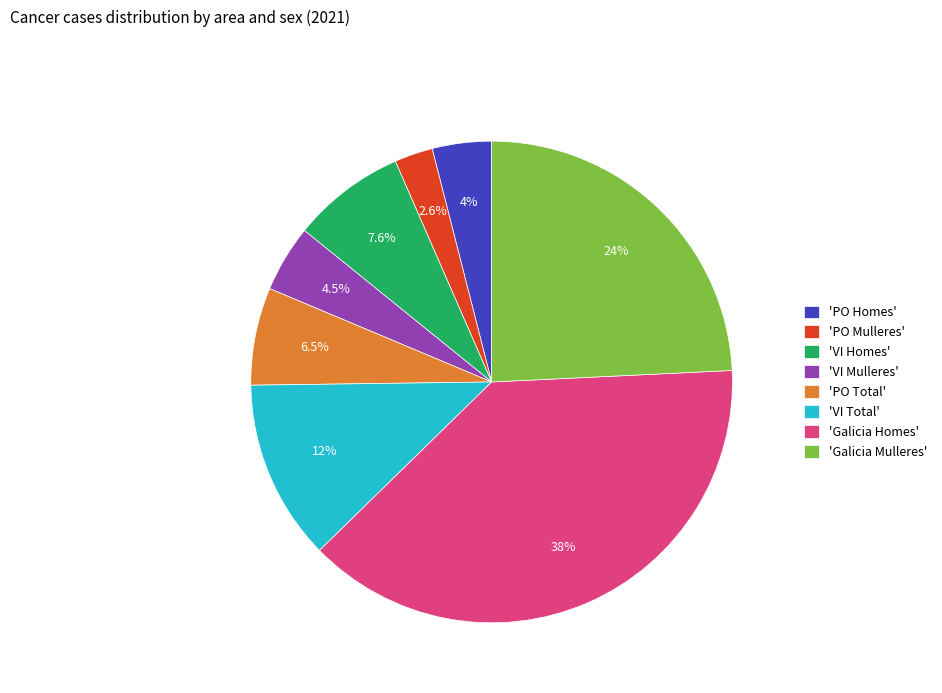

Does any single category account for the majority?

No